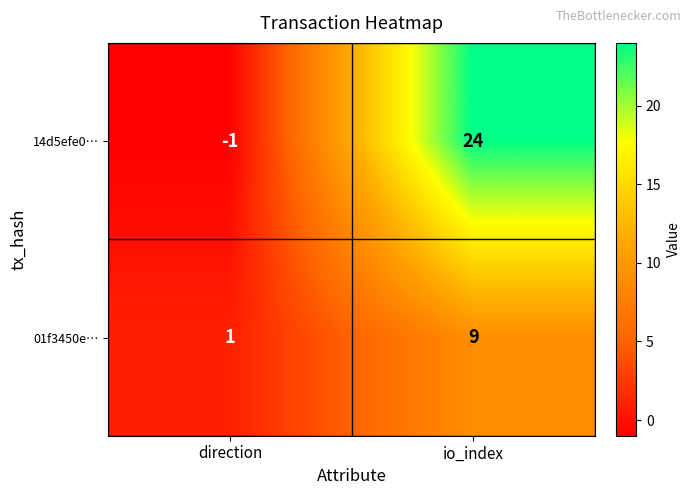

What is the difference between the highest and lowest values at direction?

2